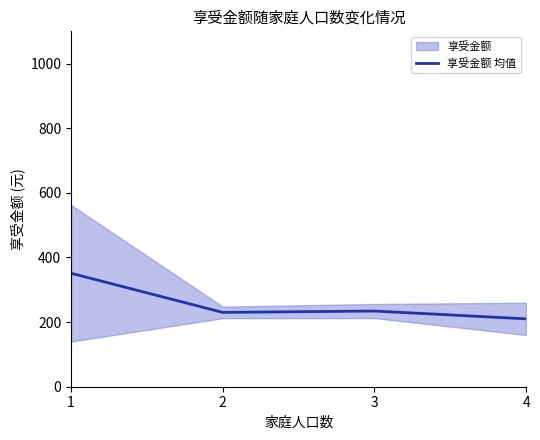

What is the average value?

256.3